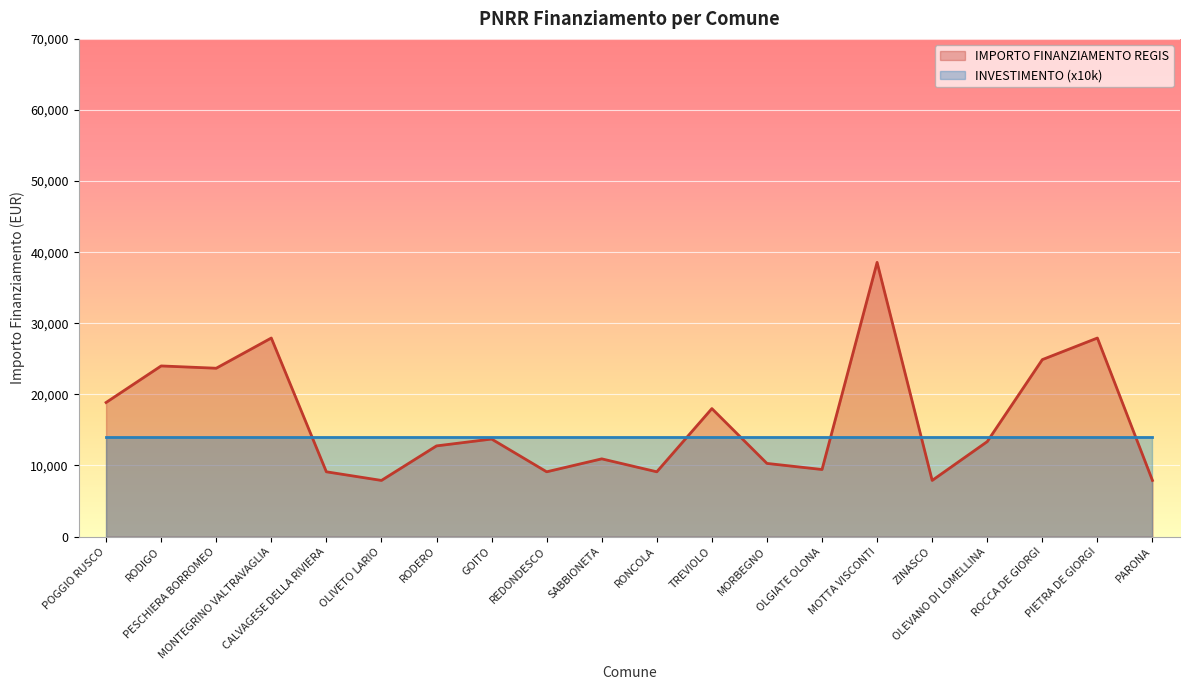

At which category does the data reach its first local valley?

PESCHIERA BORROMEO